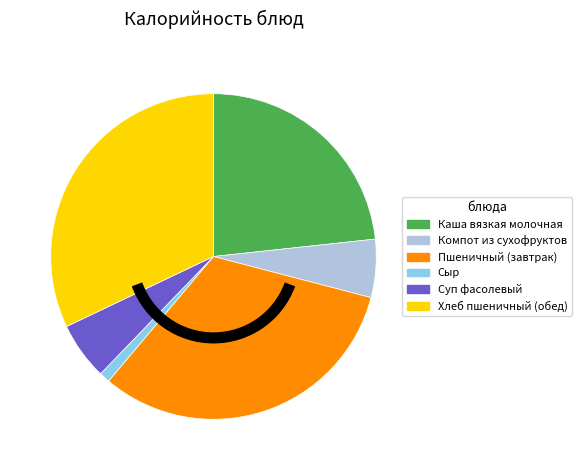

How many segments does this pie chart have?

6